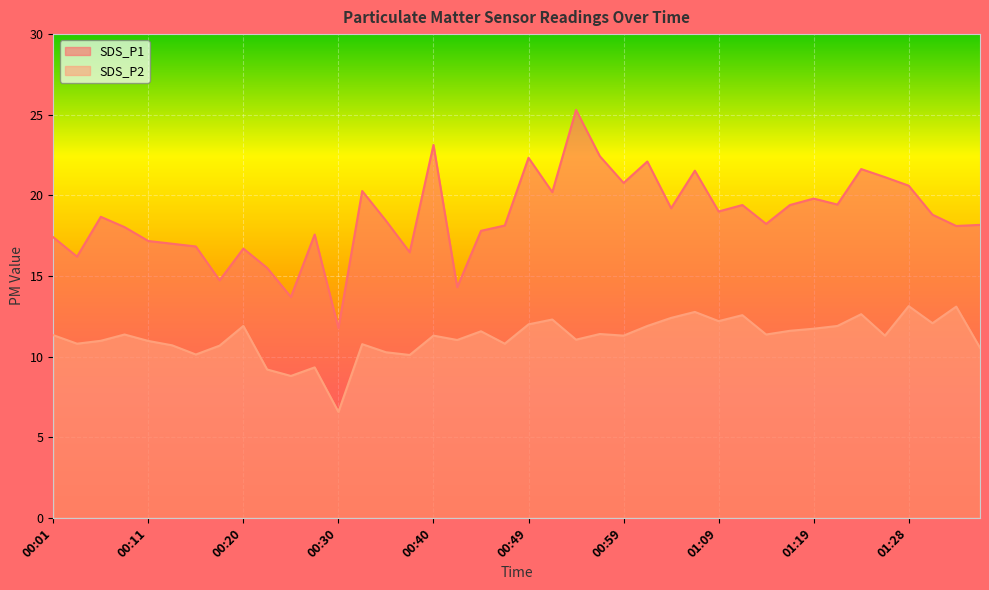

How many lines are shown in the chart?

2